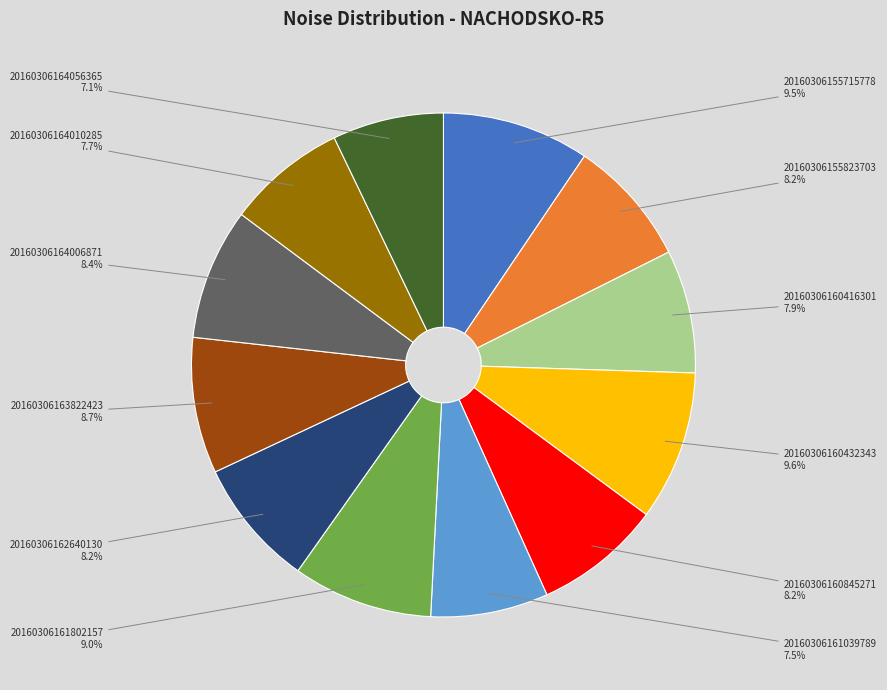

The 20160306164006871 slice represents 1% of the pie. True or false?

False